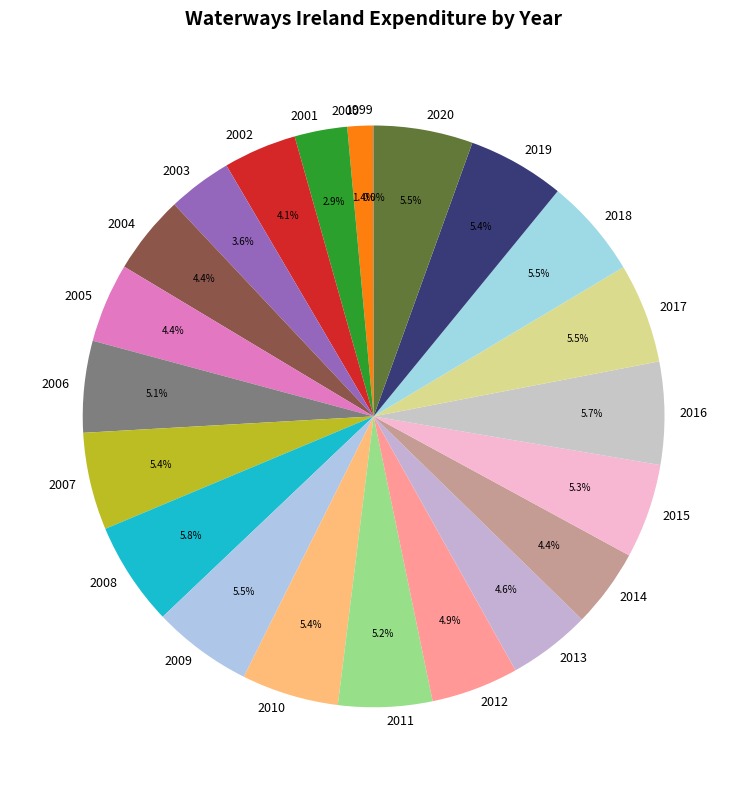

What percentage do 2014 and 2011 together represent?

9.6%